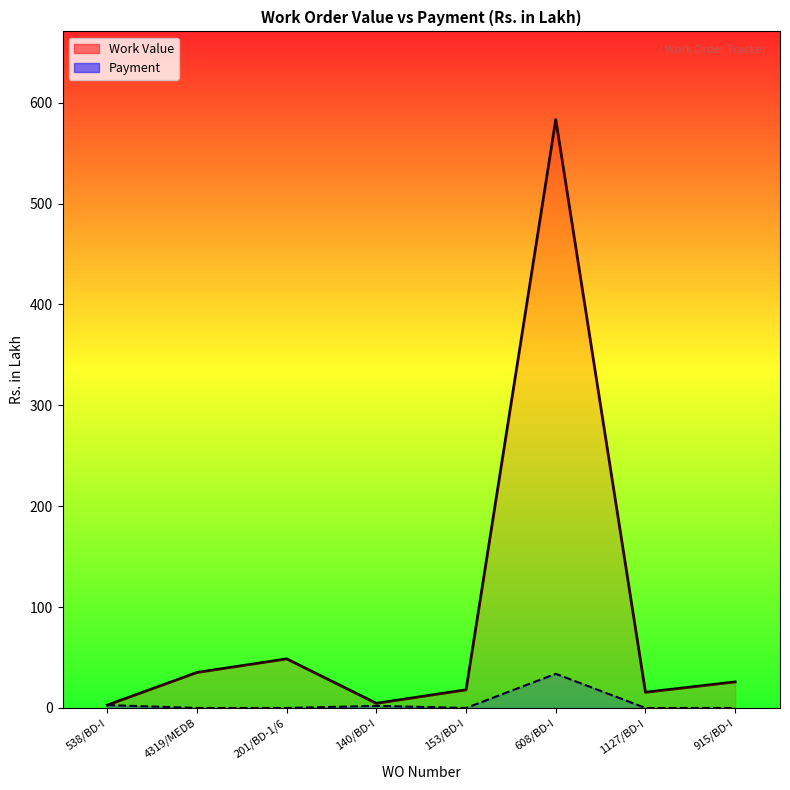

The value of Work Value at 608/BD-I is 264.2. True or false?

False